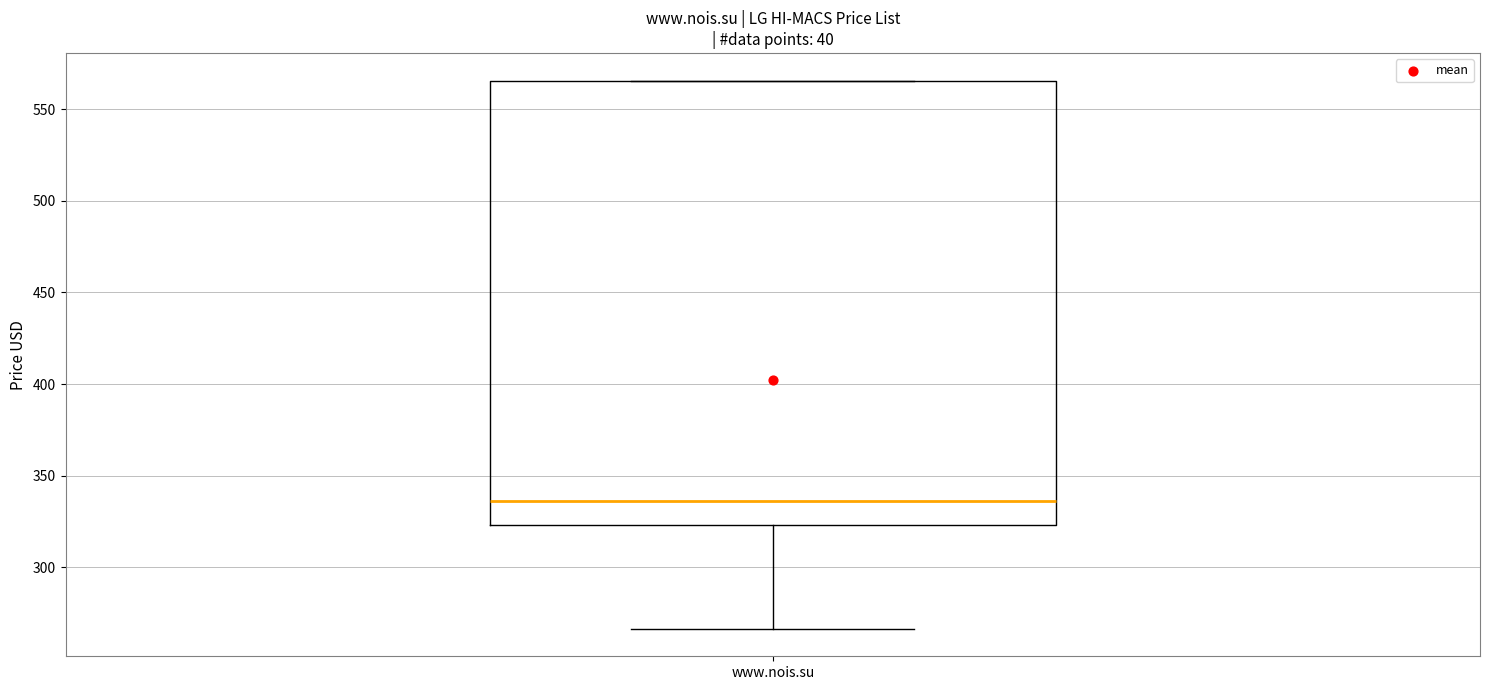

Transcribe this box plot: give where the median line is, the range the box spans, and where the two whiskers end, as read against the y-axis. The values are not printed on the chart, so give them approximately, as read against the axis.

median 335, box 325 to 565, whiskers 265 to 565